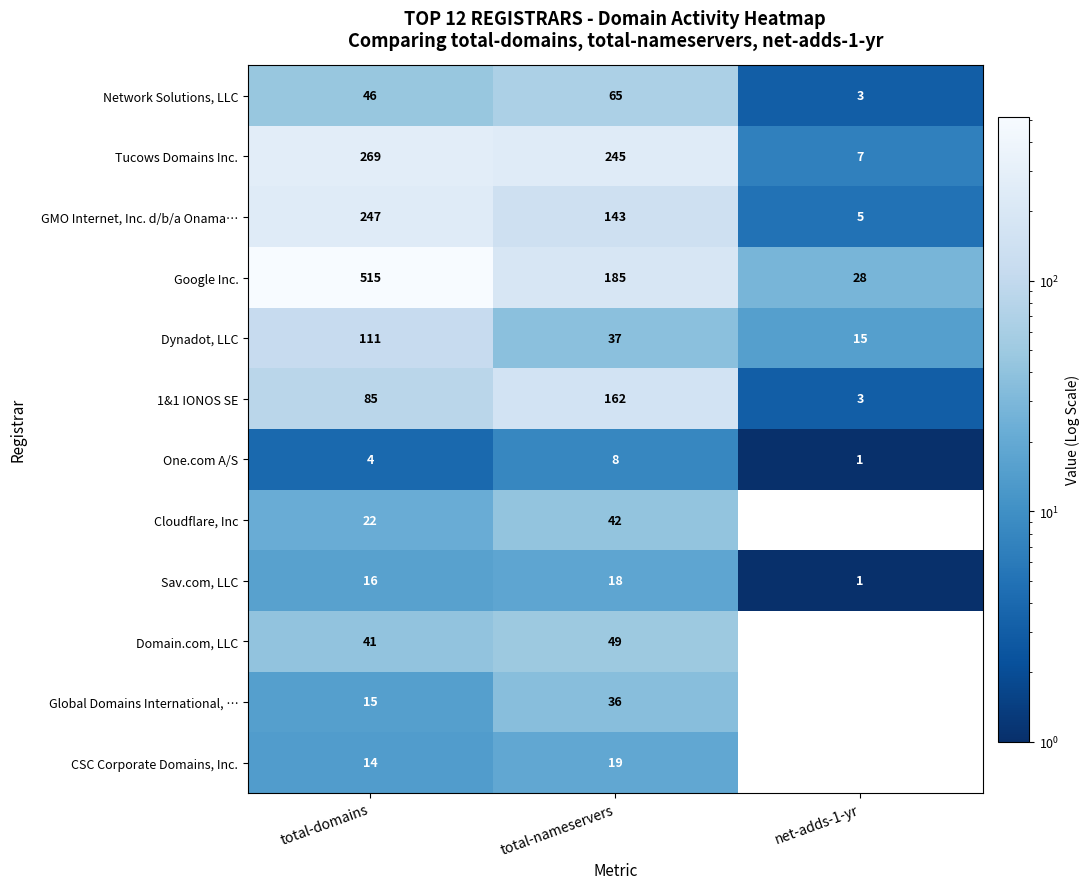

What is the minimum value shown in the chart?

1.0